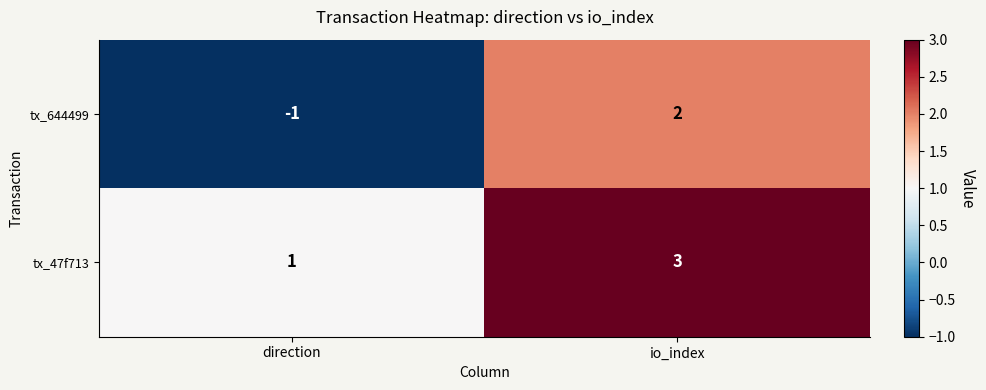

What is the sum of the tx_47f713 values at direction and io_index?

4